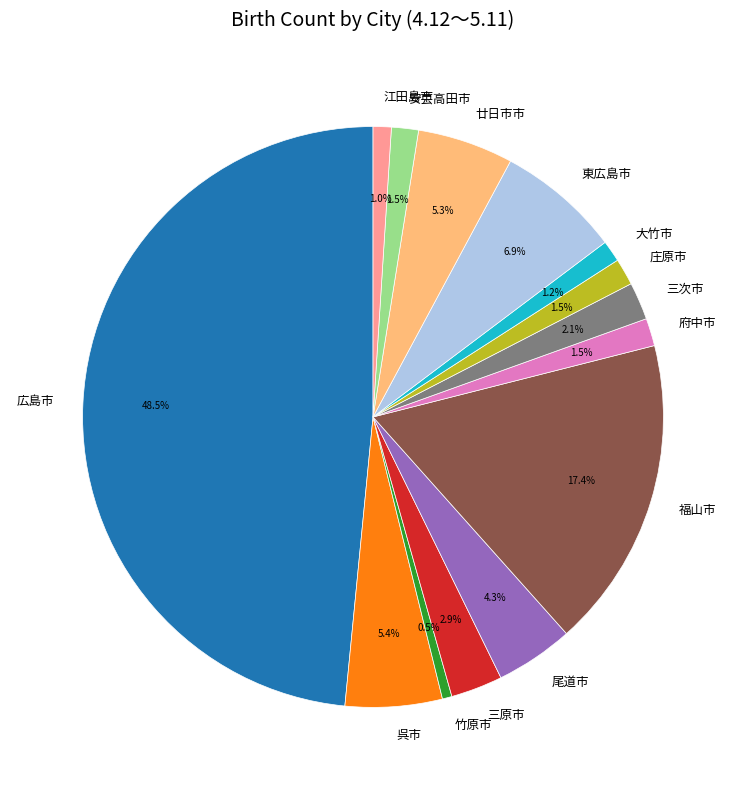

Which has a higher value, 府中市 or 福山市?

福山市